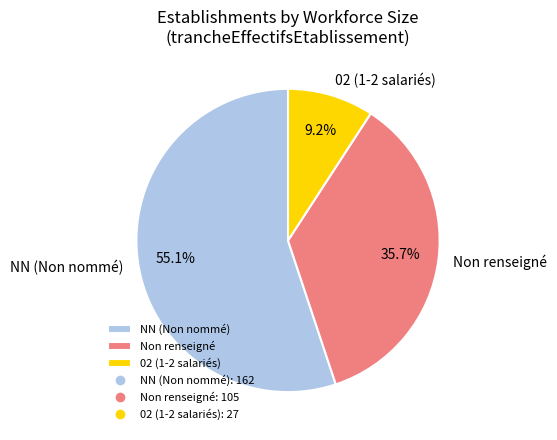

Which slice represents more than half of the pie?

NN (Non nommé)